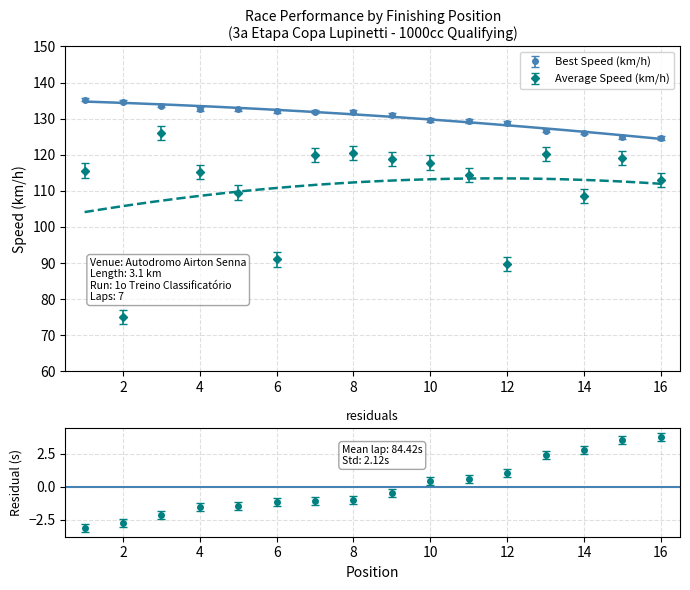

True or false: Best Lap time and Average Speed cross at least once.

False